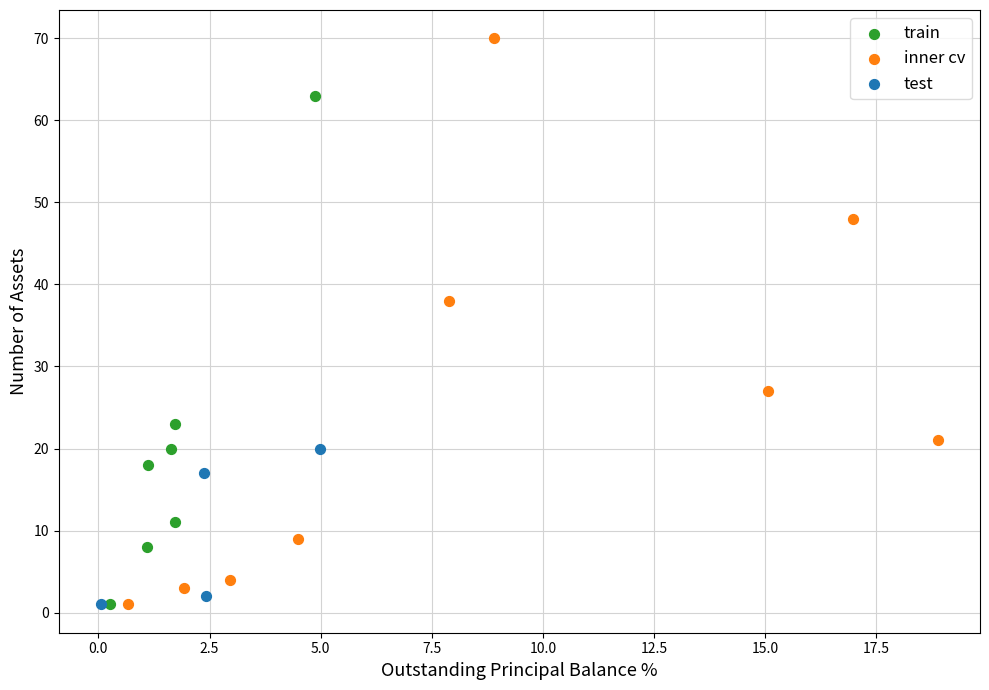

Which series contains the highest Y value?

inner cv